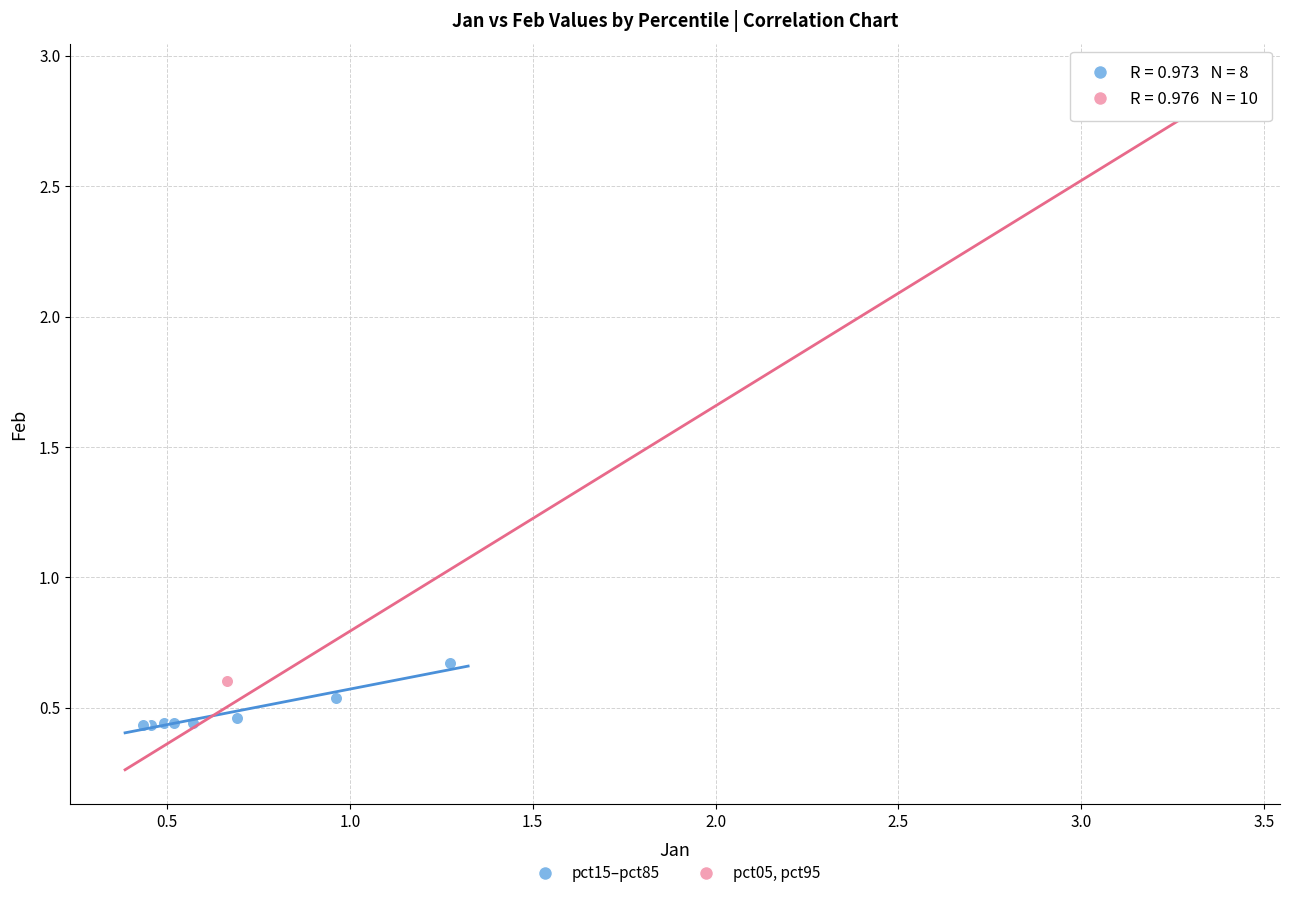

Which series reaches the maximum Y coordinate?

pct05, pct95